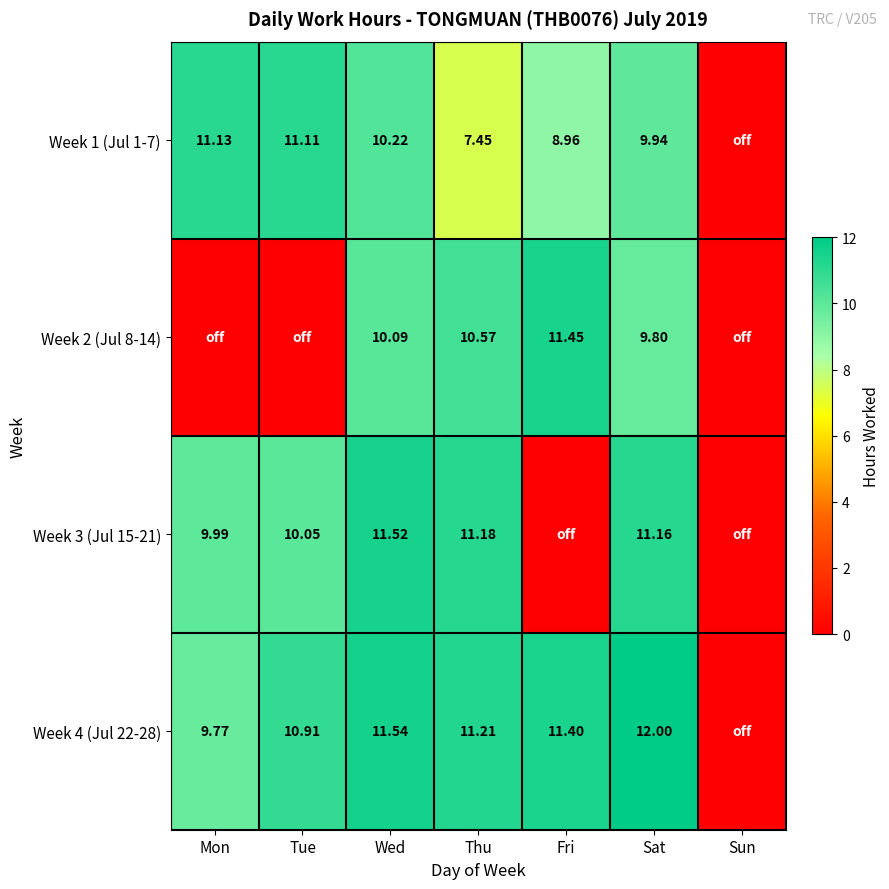

Count the number of data series in this chart.

4